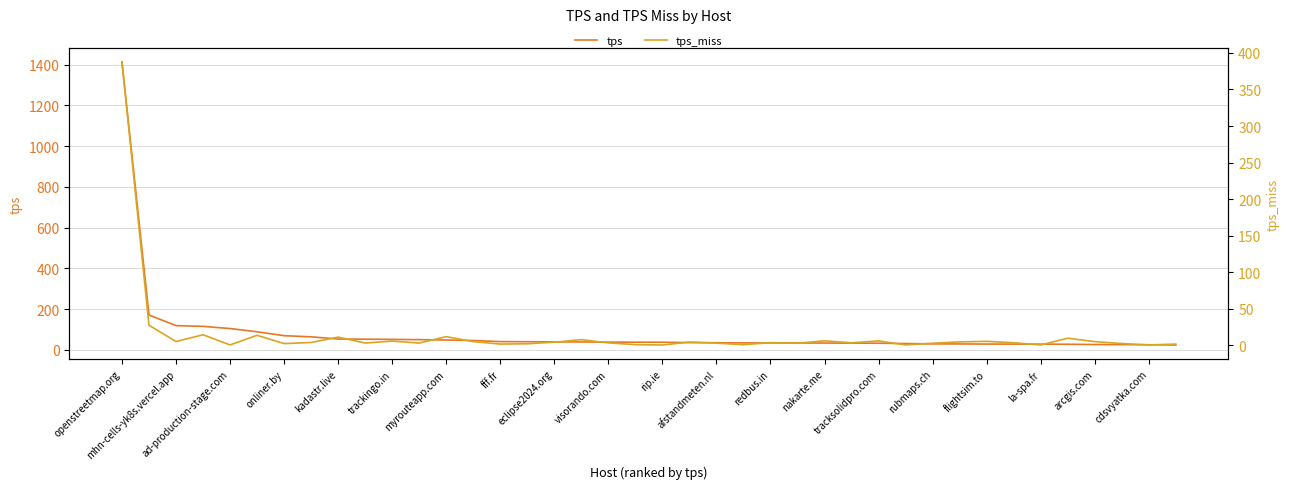

At how many categories does at least one series exceed 1393?

1